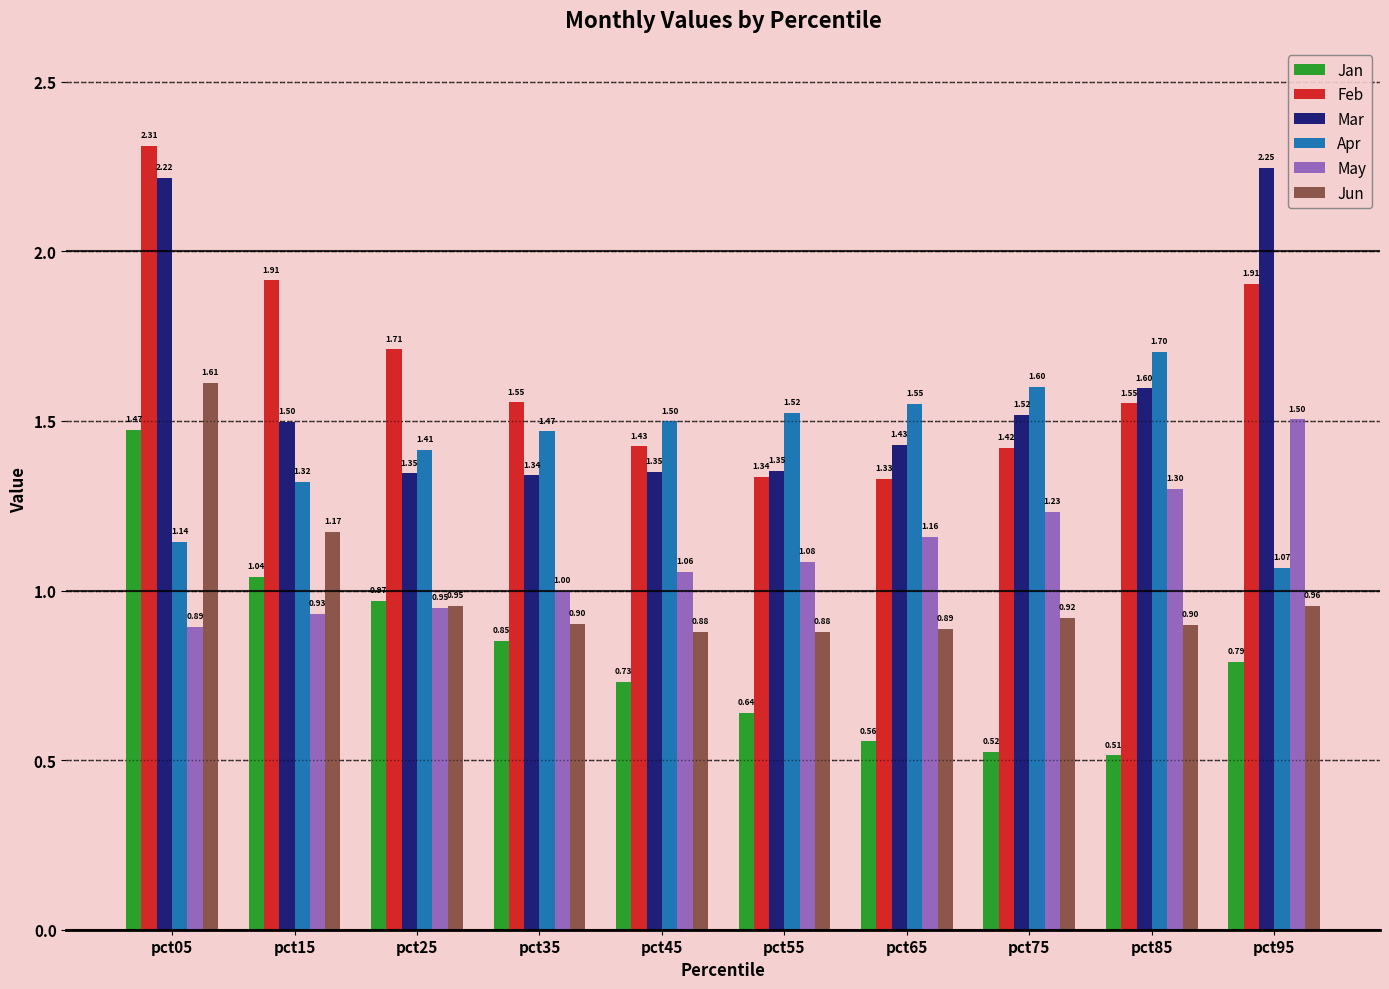

What is the difference between the maximum and minimum values in the Feb series?

1.0